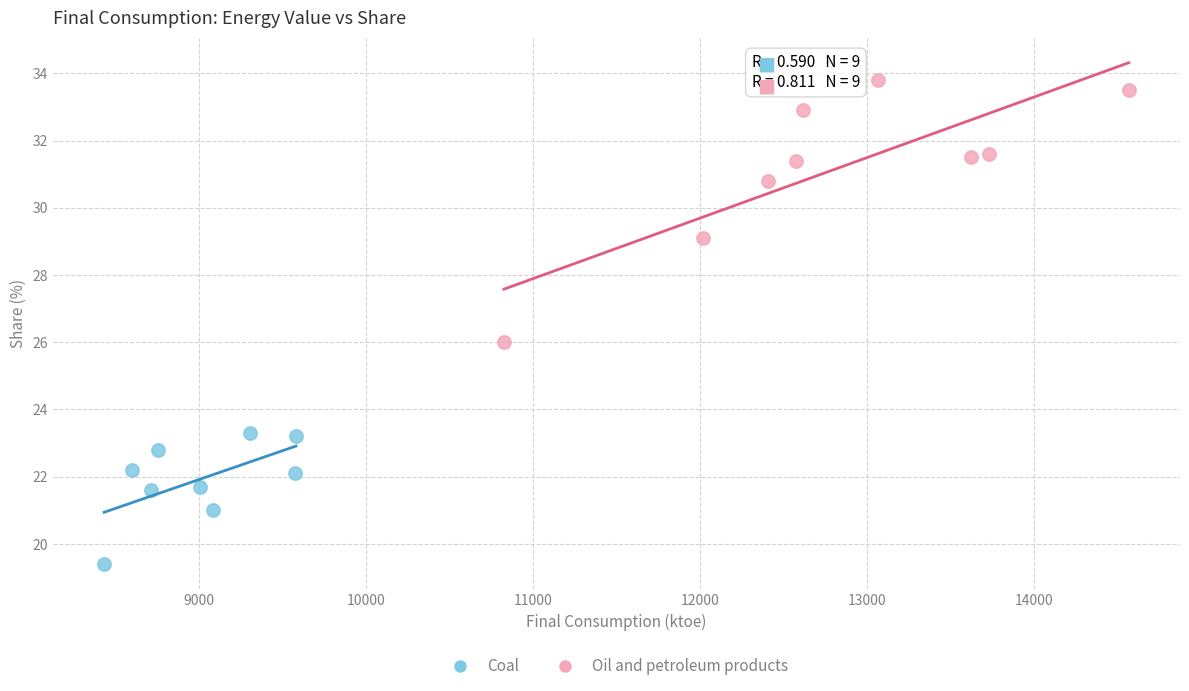

Which series contains the highest Y value?

Oil and petroleum products